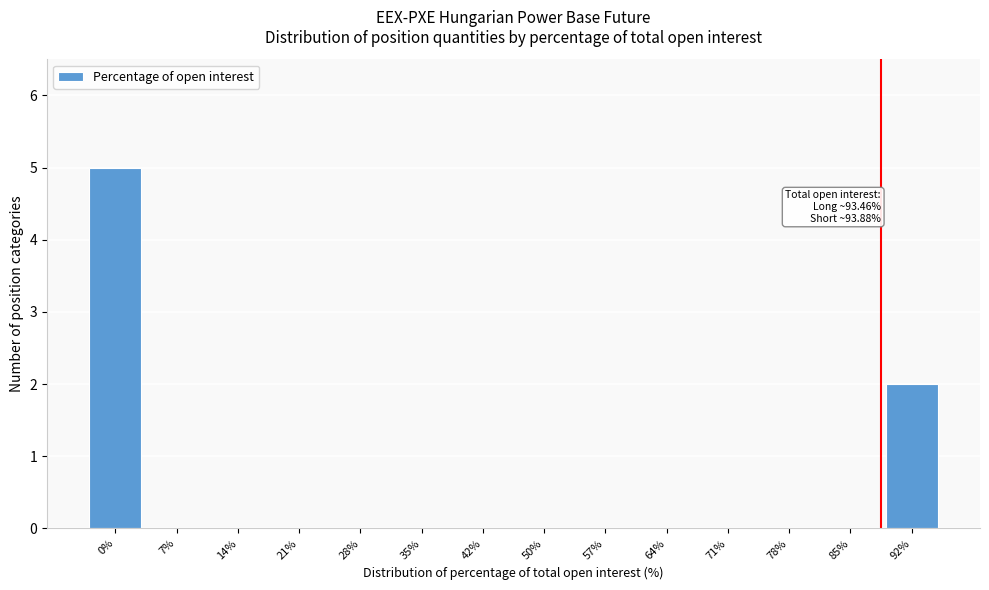

Reading right to left, list all the values displayed in this chart.

92%=2	85%=0	78%=0	71%=0	64%=0	57%=0	50%=0	42%=0	35%=0	28%=0	21%=0	14%=0	7%=0	0%=5